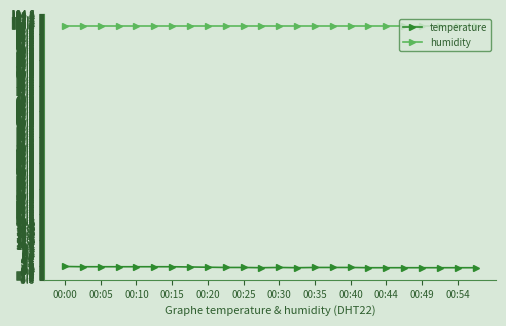

What is the difference between the second highest and minimum values in the temperature series?

0.4